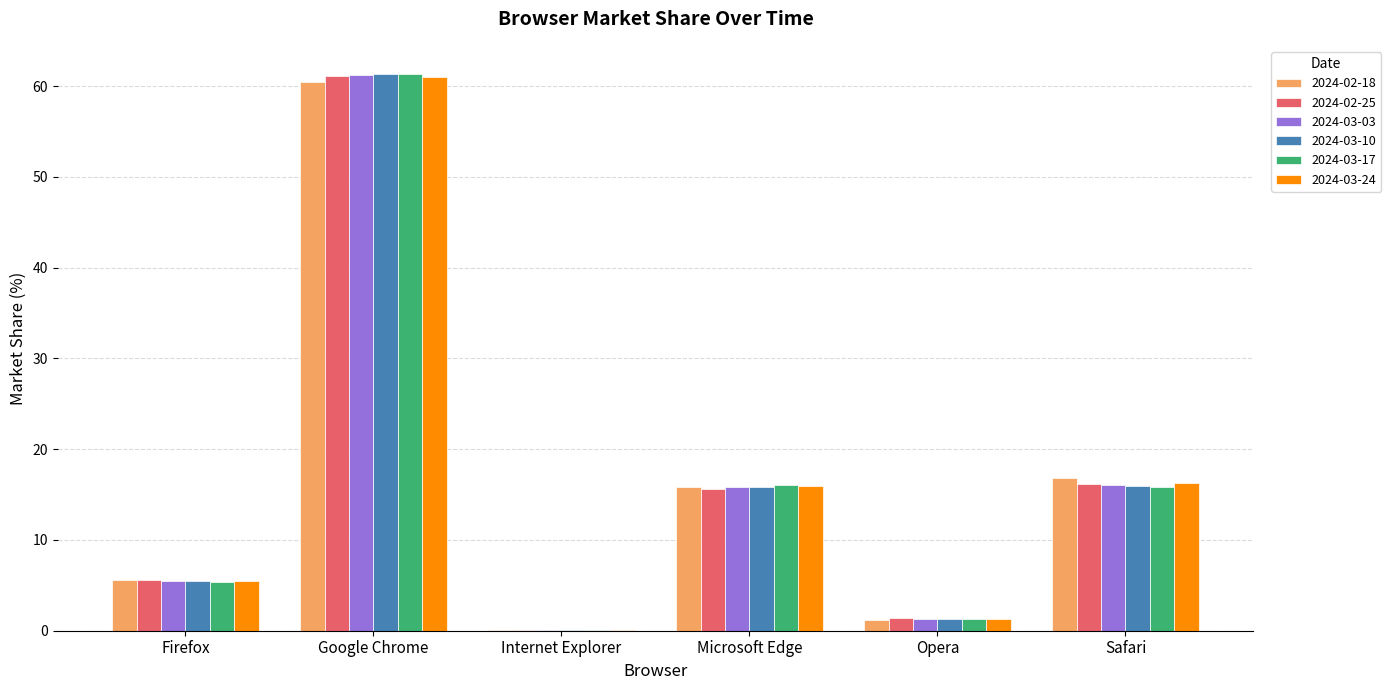

At which category is the sum across all series the highest?

Google Chrome